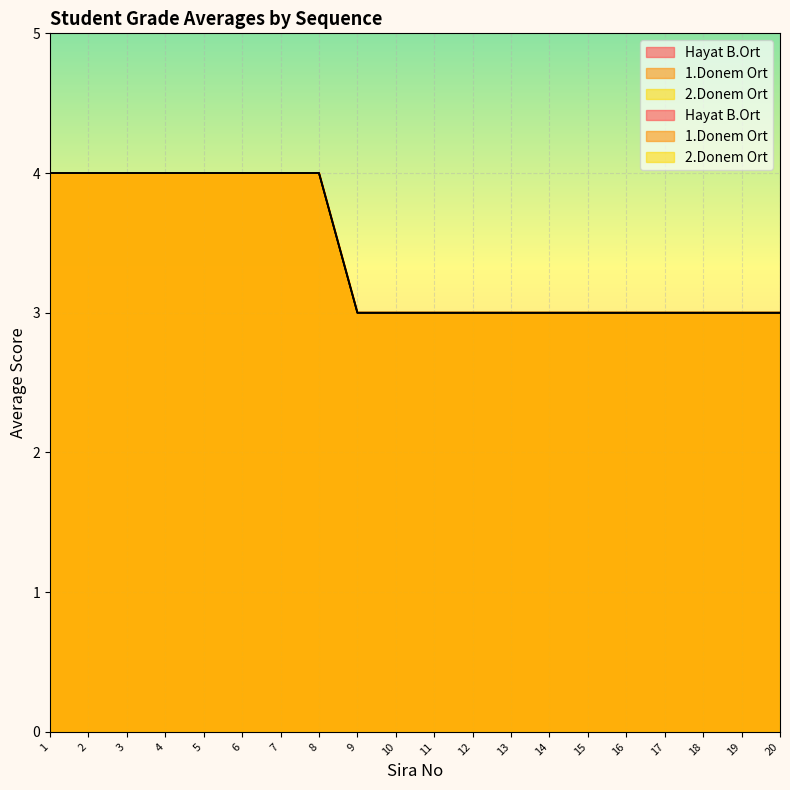

Is the value of 2.Donem Ort at 3 greater than the value of Hayat B.Ort at 6?

No